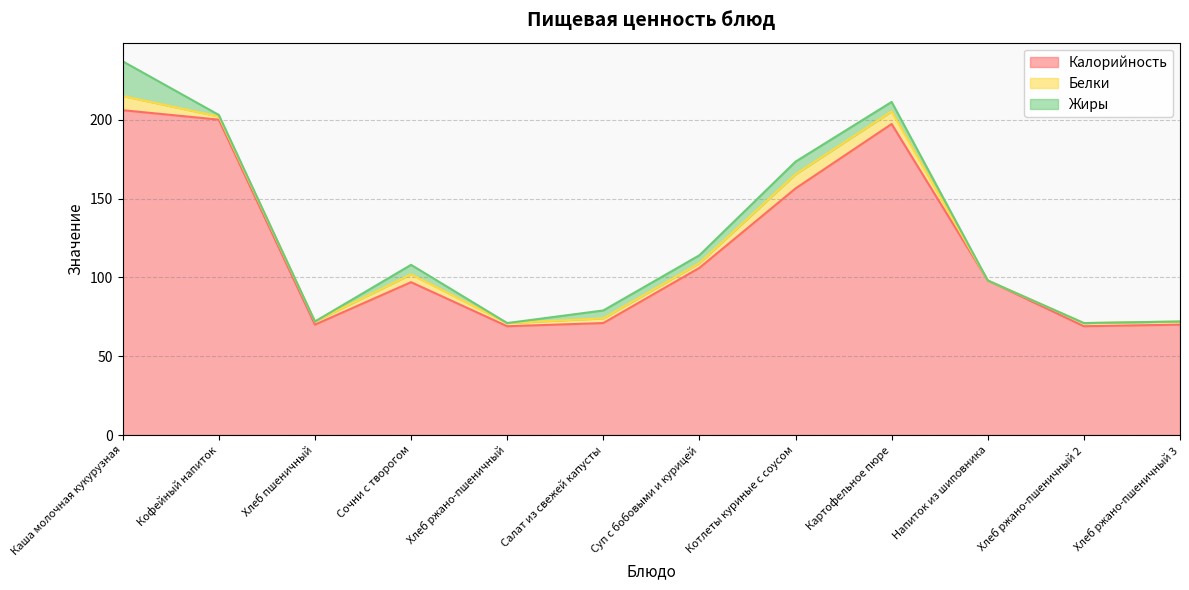

What are all the series names shown in the legend?

Калорийность, Белки, Жиры